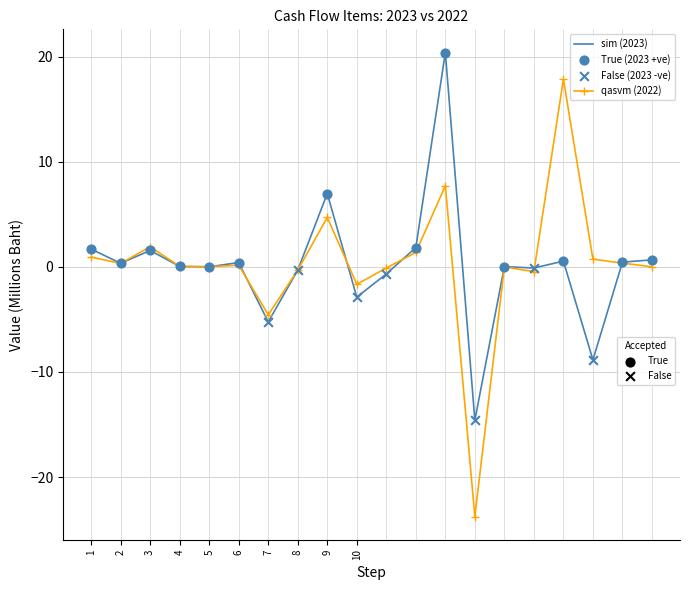

What is the minimum value shown in the chart?

-23.8